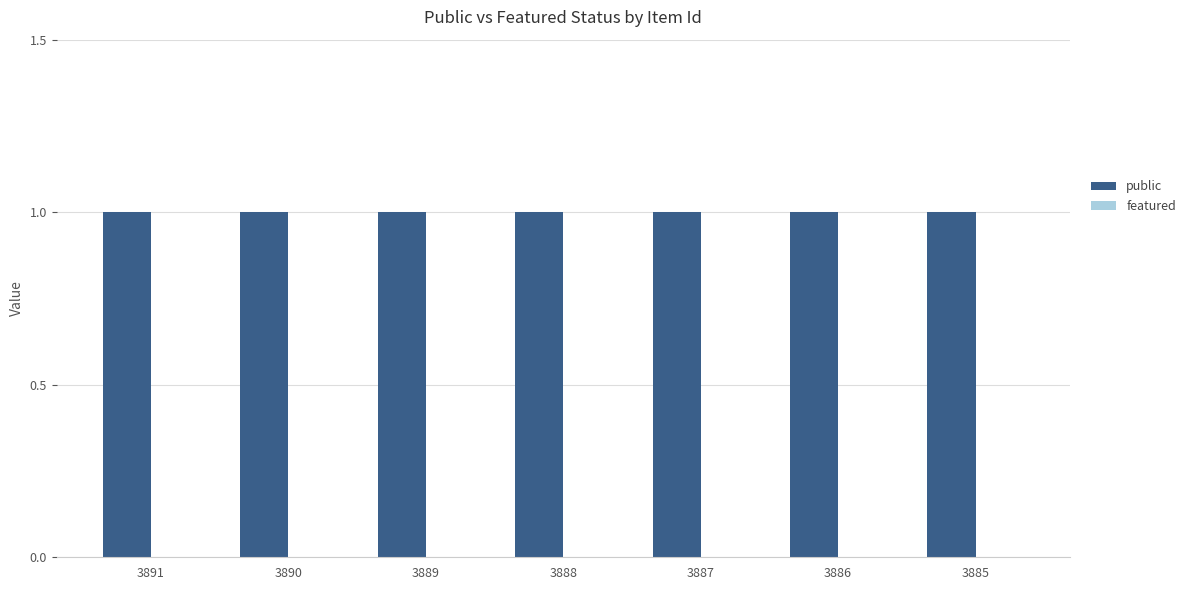

List the series in order of their overall mean, lowest first.

featured, public